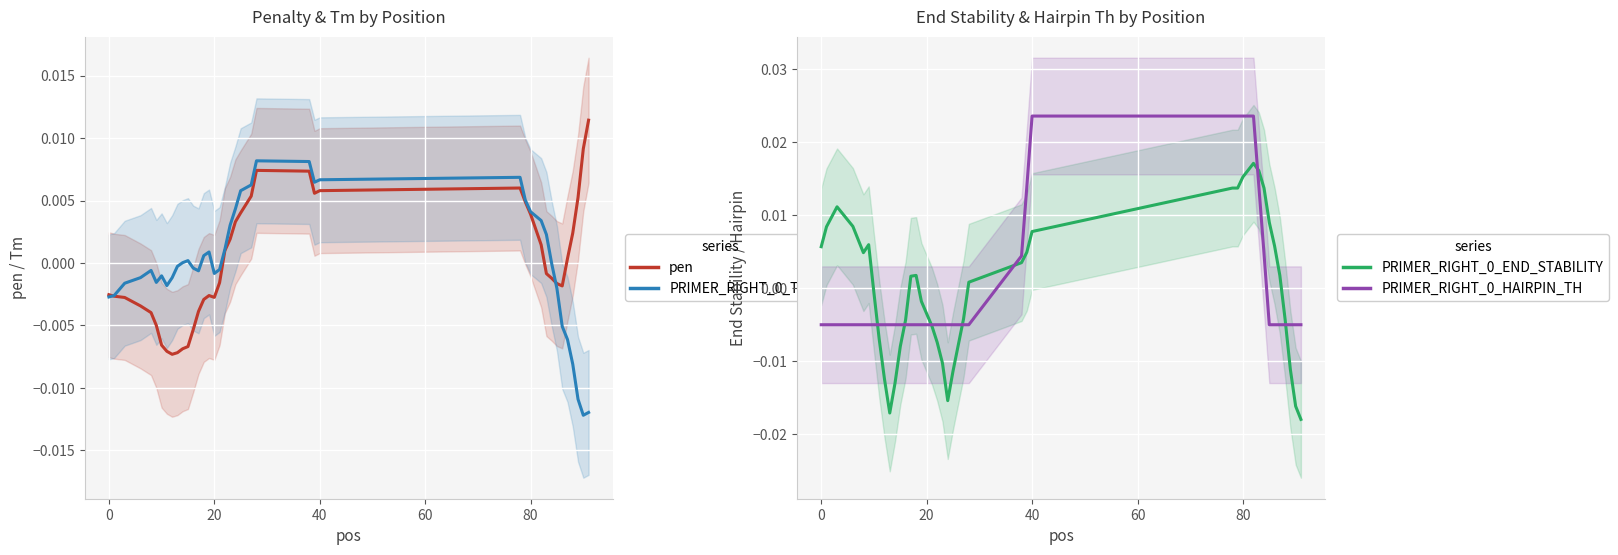

True or false: pen has more than 2 interior local peaks.

True